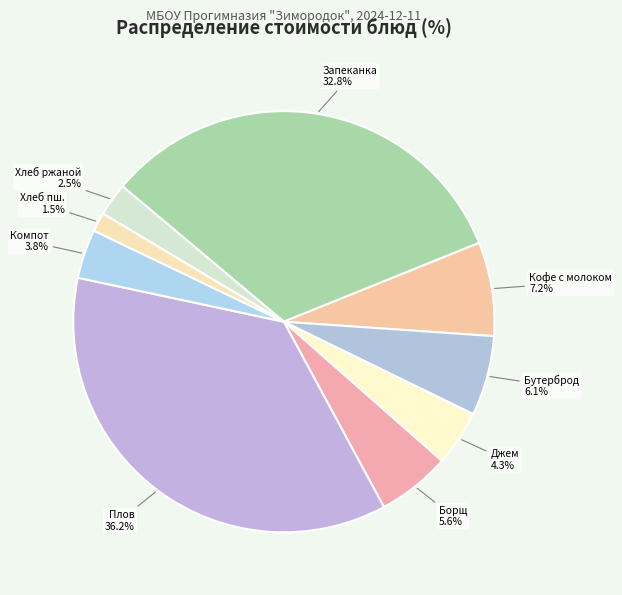

How many slices are in this pie chart?

9